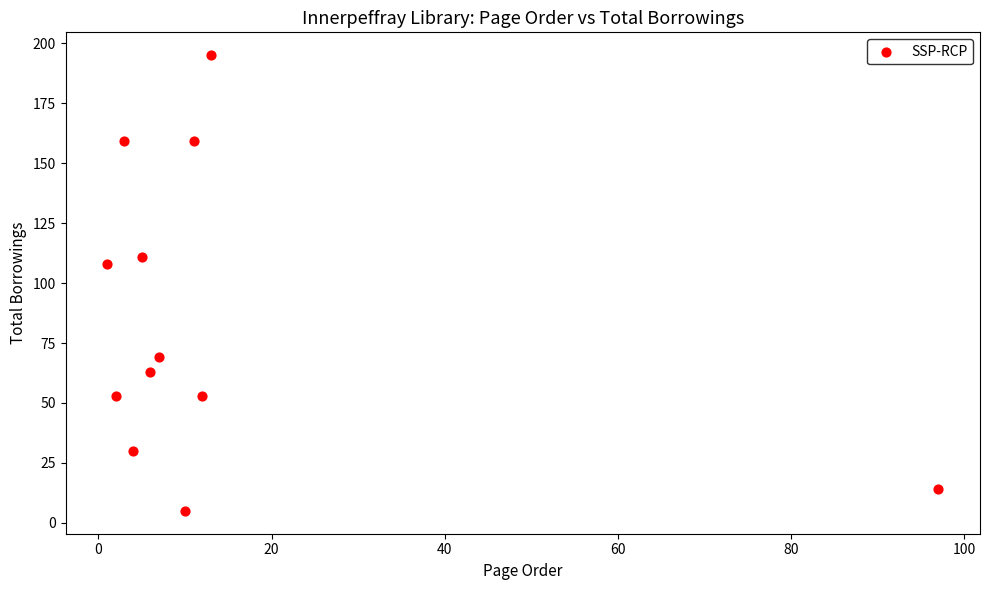

What Y value in the scatter plot is closest to 100?

108